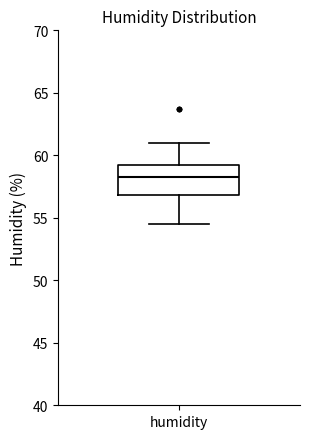

Transcribe this box plot: give where the median line is, the range the box spans, and where the two whiskers end, as read against the y-axis. The values are not printed on the chart, so give them approximately, as read against the axis.

median 58.5, box 57.0 to 59.5, whiskers 54.5 to 61.0